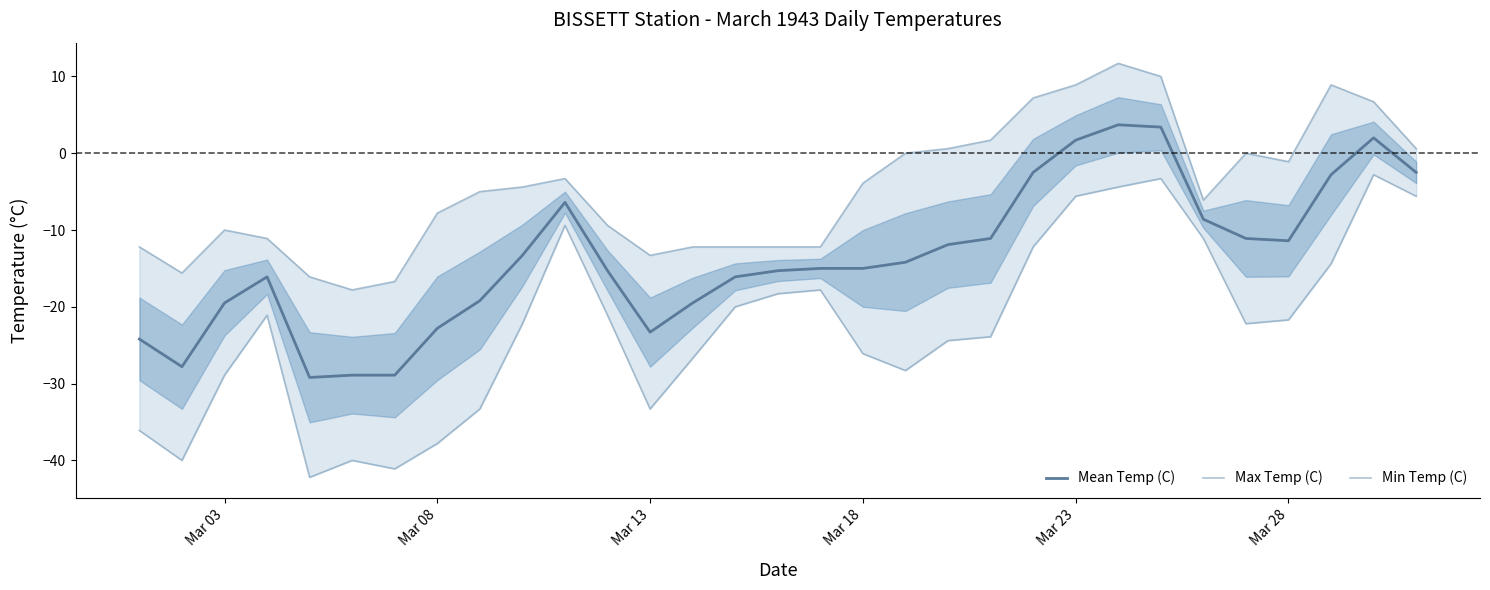

What is the difference between the second highest and minimum values in the Min Temp (C) series?

38.9